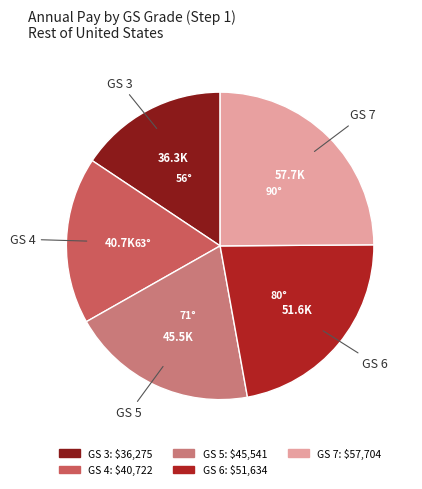

Is there any slice that represents more than half of the pie?

No